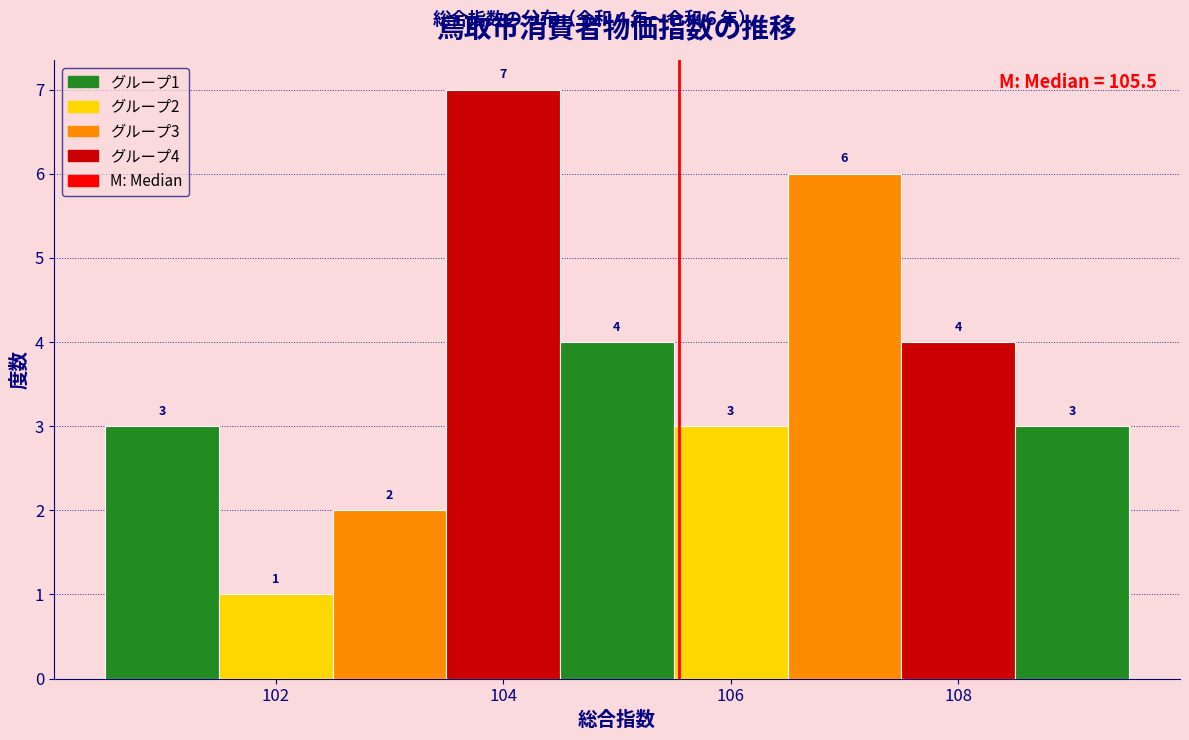

Over which range of the x-axis is the bar tallest?

103.5 to 104.5